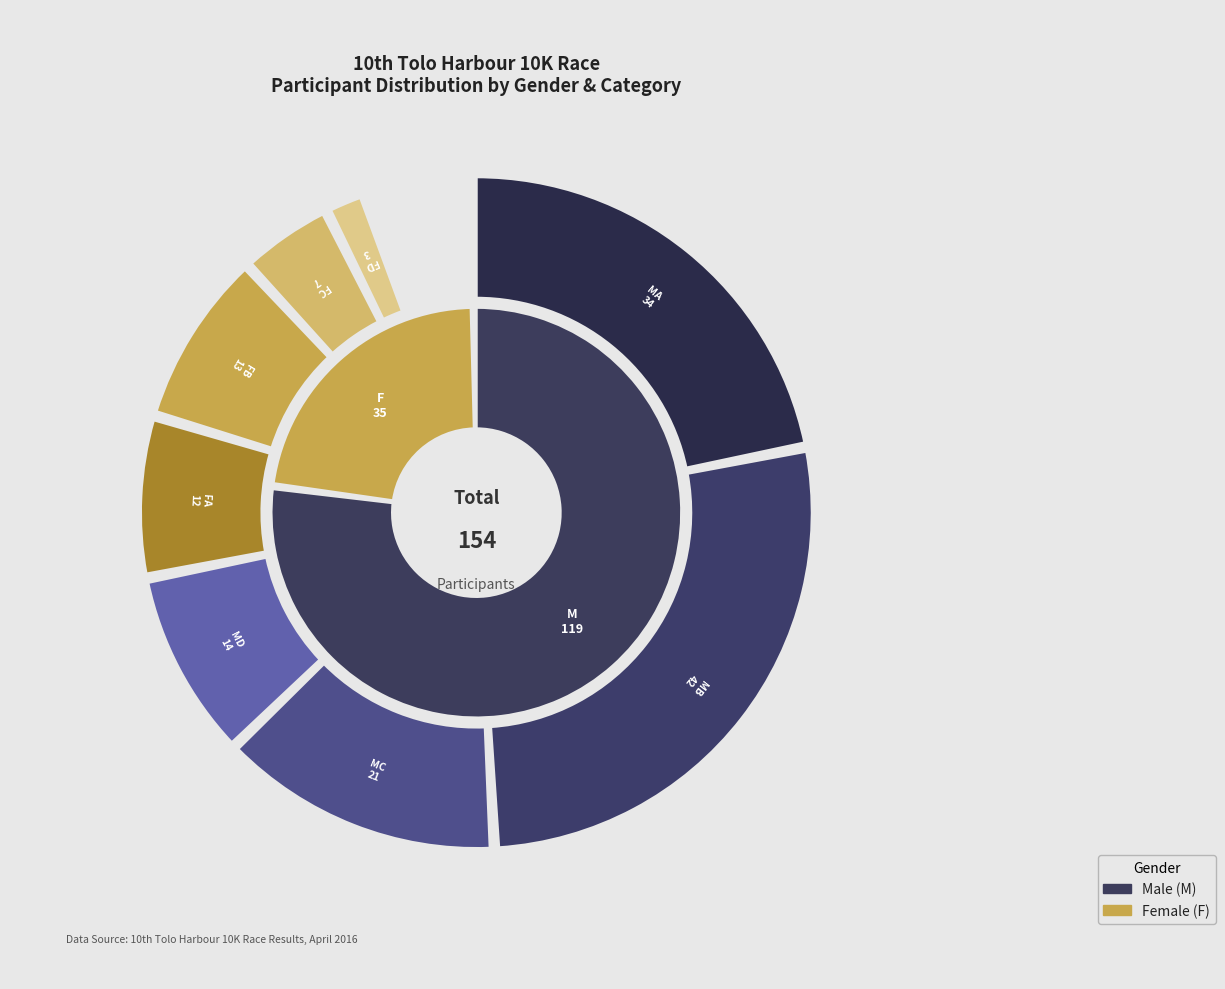

Rank the categories by value from highest to lowest.

M, F